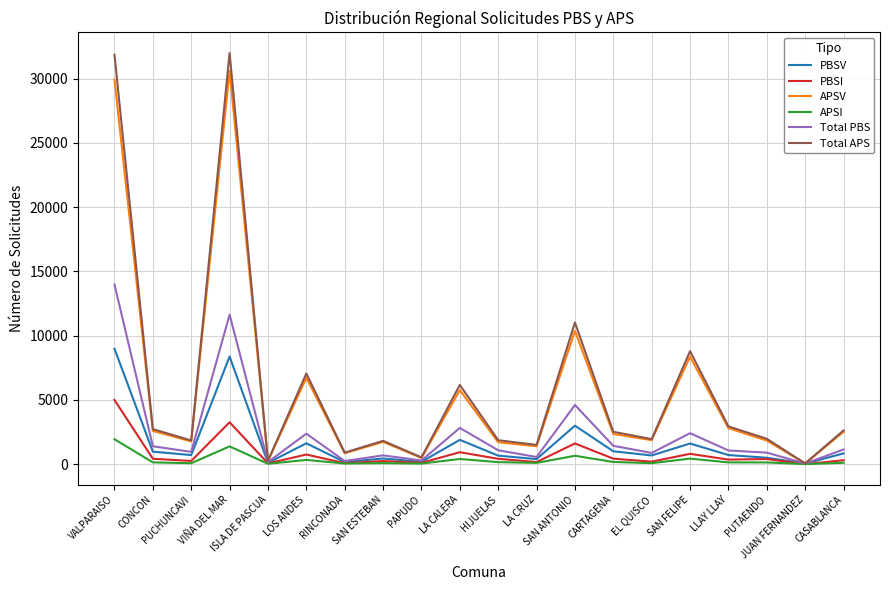

At which category does Total PBS reach its first local valley?

PUCHUNCAVI